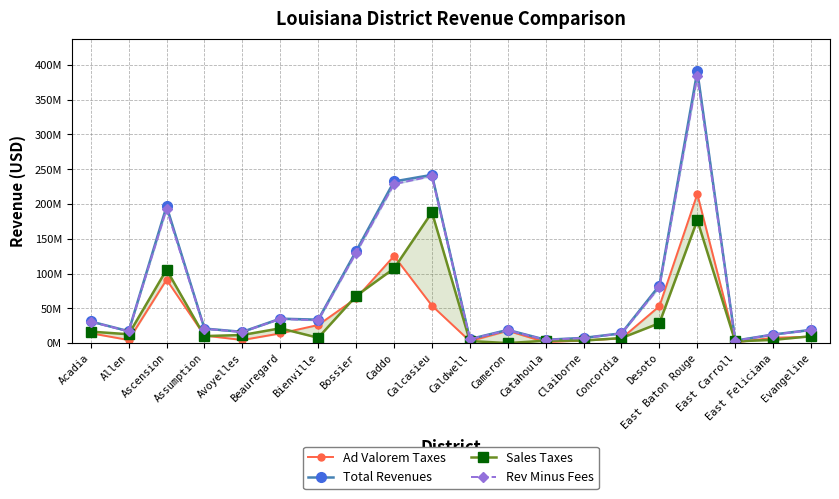

What value does the Ad Valorem Taxes series have at Beauregard, to the nearest 50?

13898200